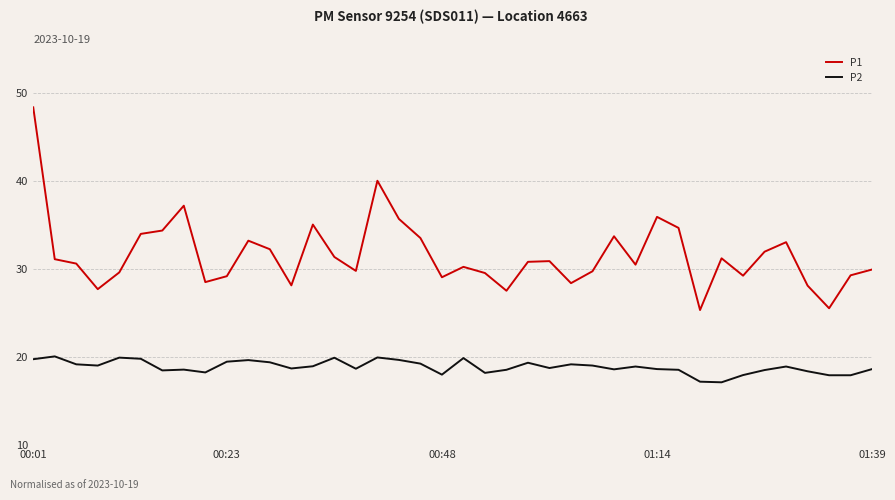

Rank the series by their maximum value, from lowest to highest.

P2, P1